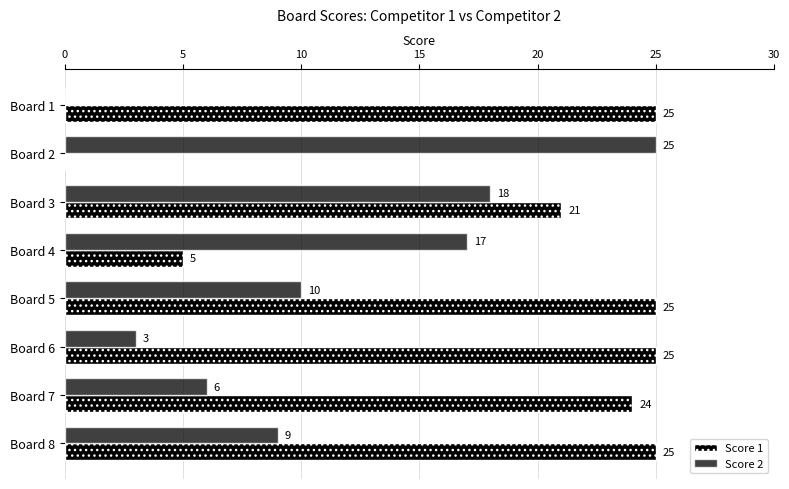

List the series in order of their overall mean, lowest first.

Score 2, Score 1